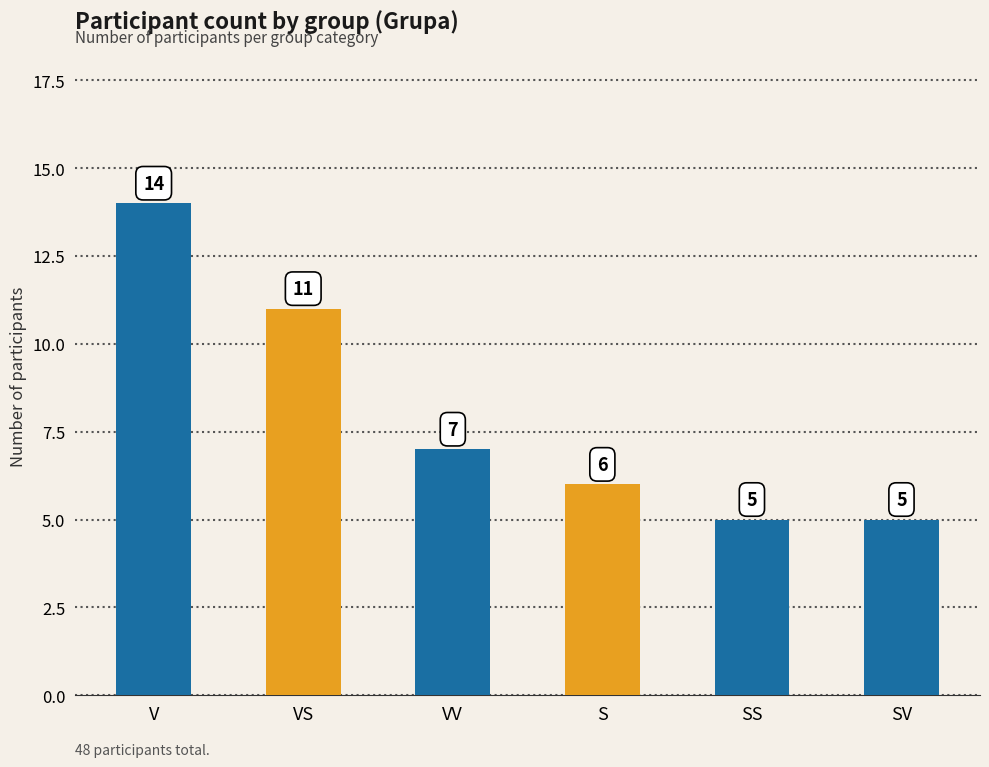

Approximately how many times larger is the value at SS compared to V?

0.4